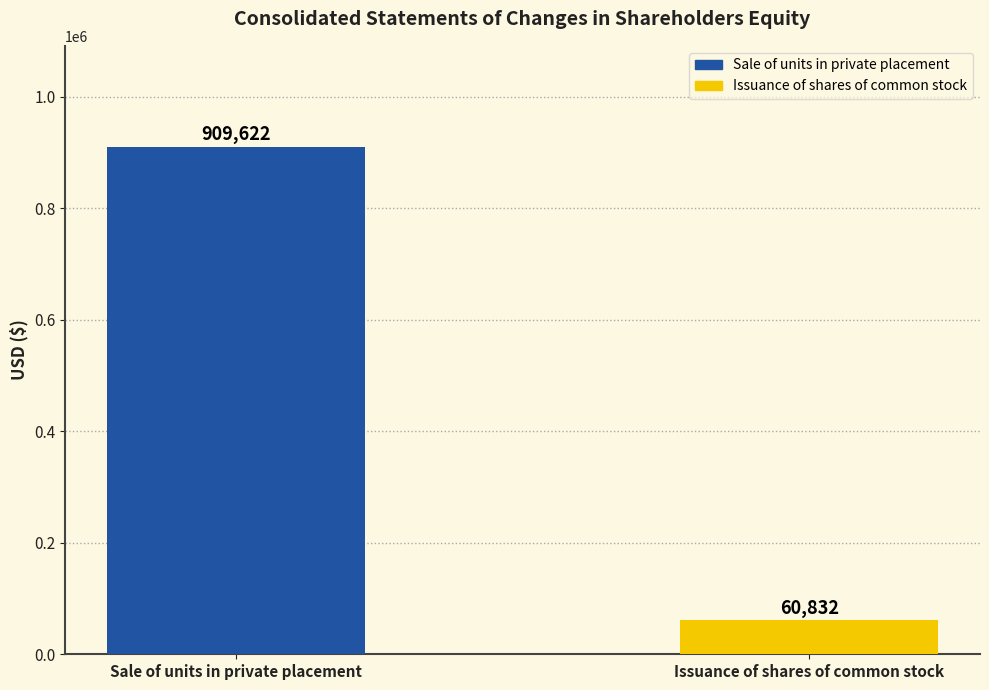

Rank the categories by value from lowest to highest.

Issuance of shares of common stock, Sale of units in private placement